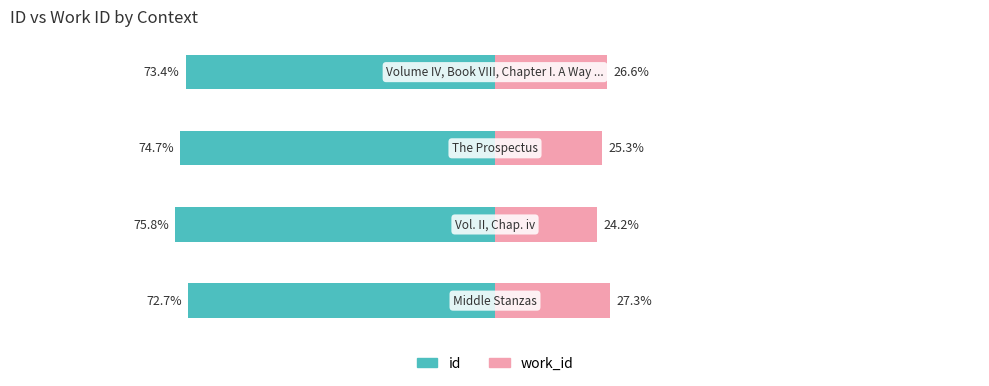

Count the id values in the range -74 to -72.

2